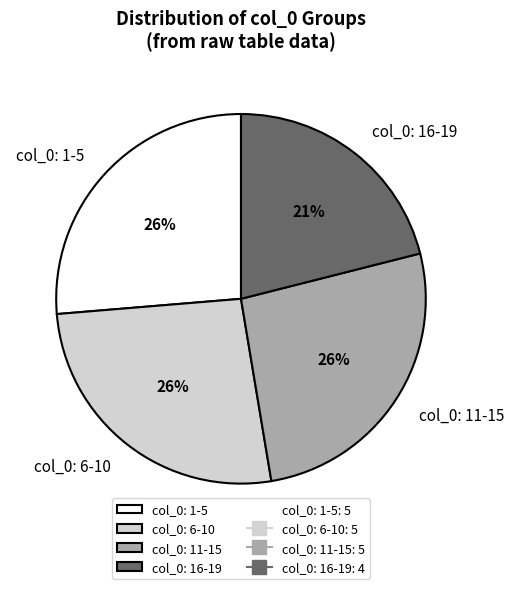

How many segments does this pie chart have?

4